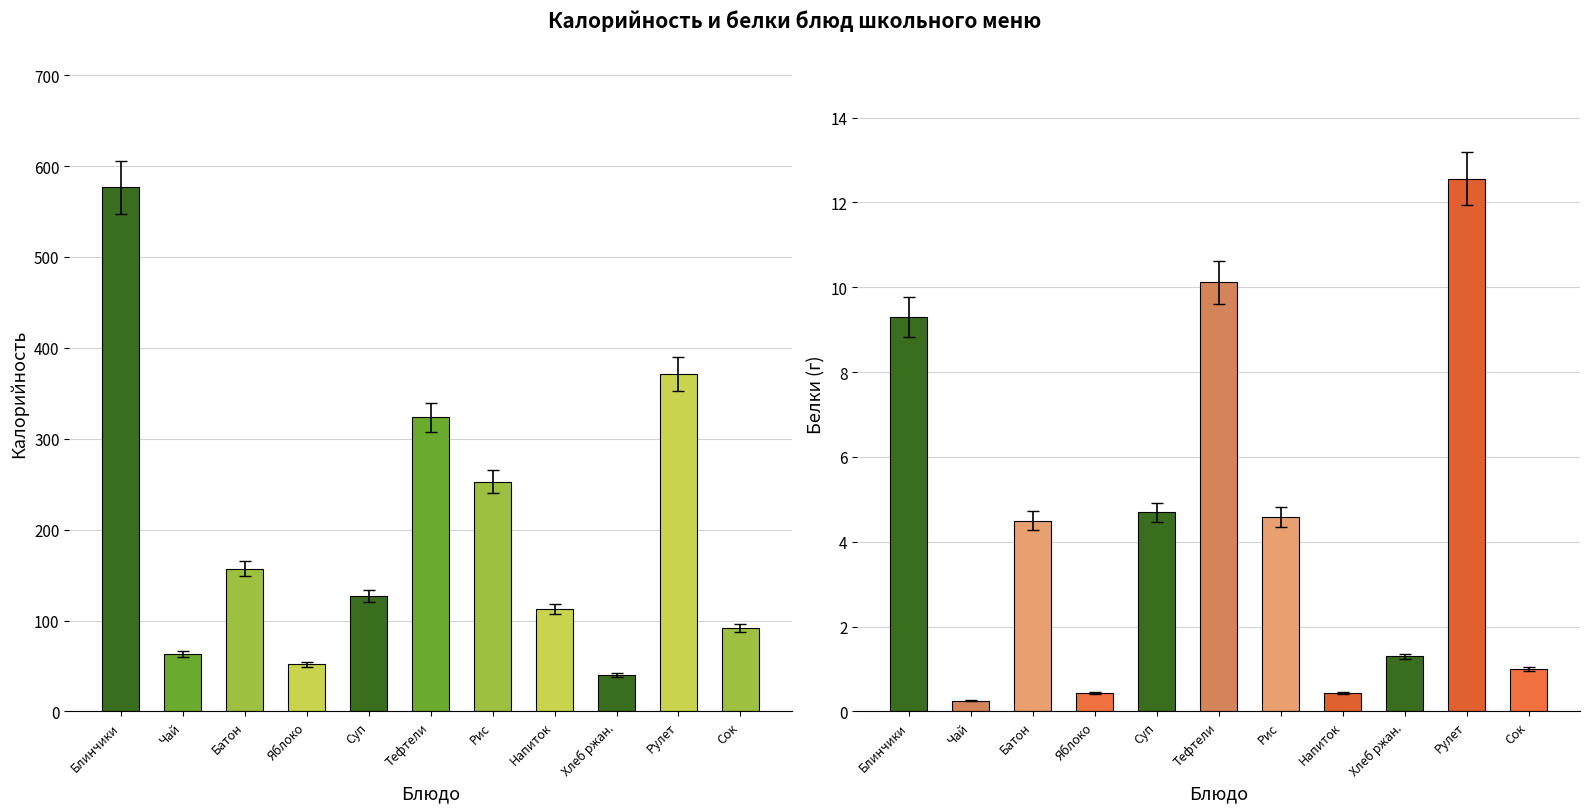

Does the chart contain any negative values?

No